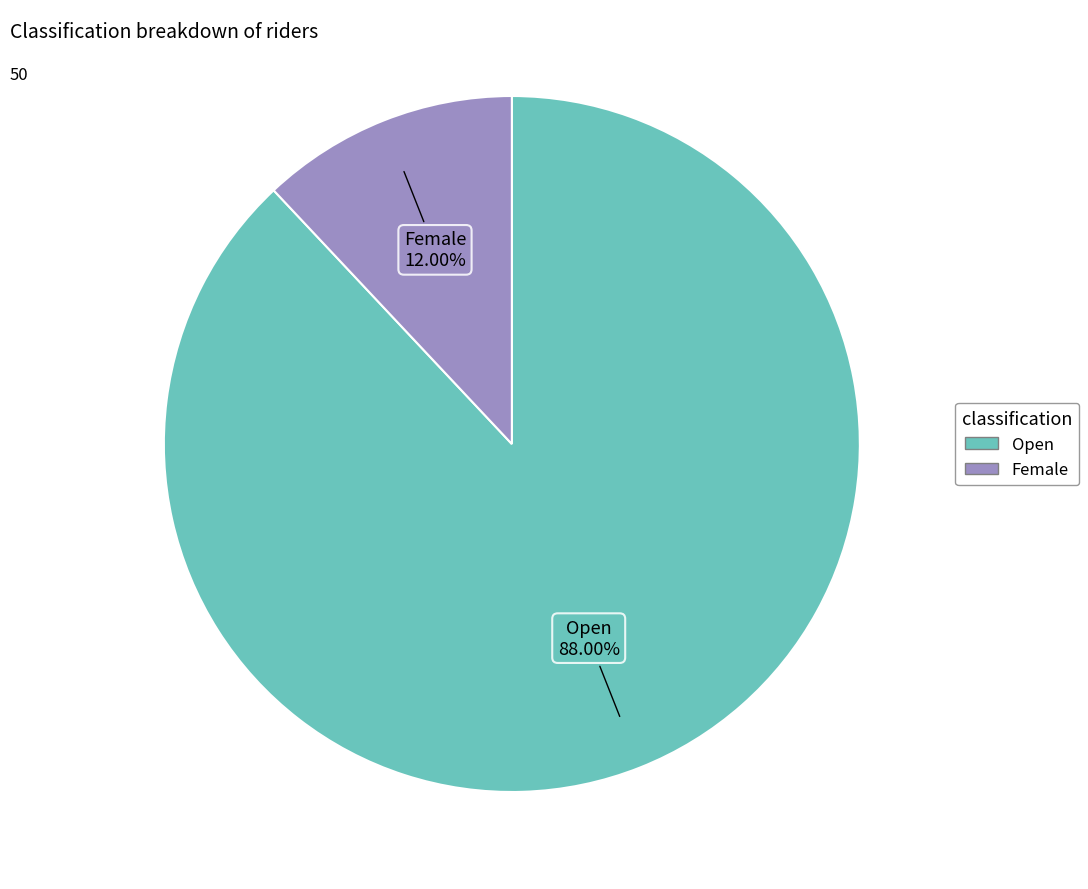

What is the largest slice in the pie chart?

Open